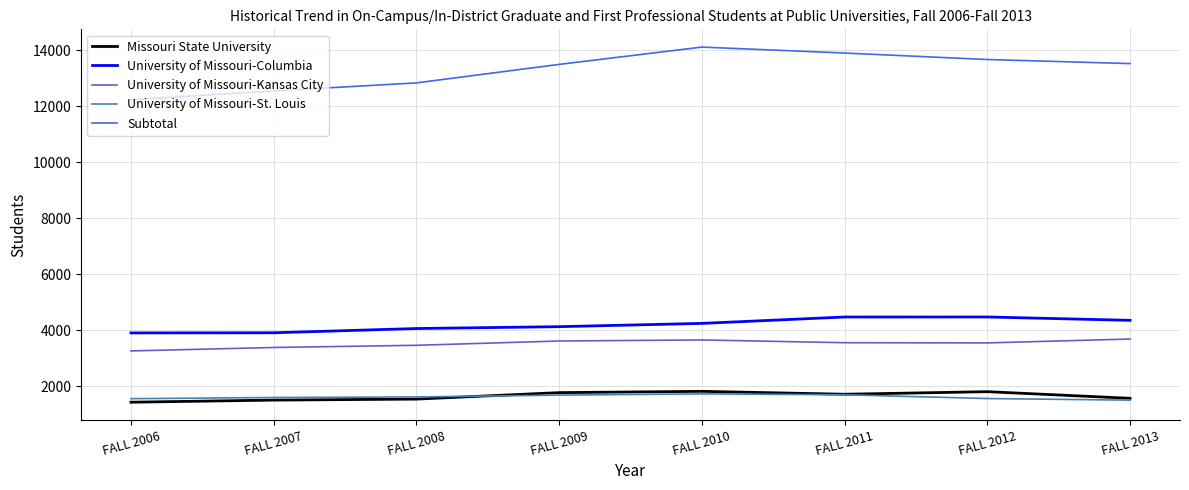

What is the lowest value of the Missouri State University series?

1424